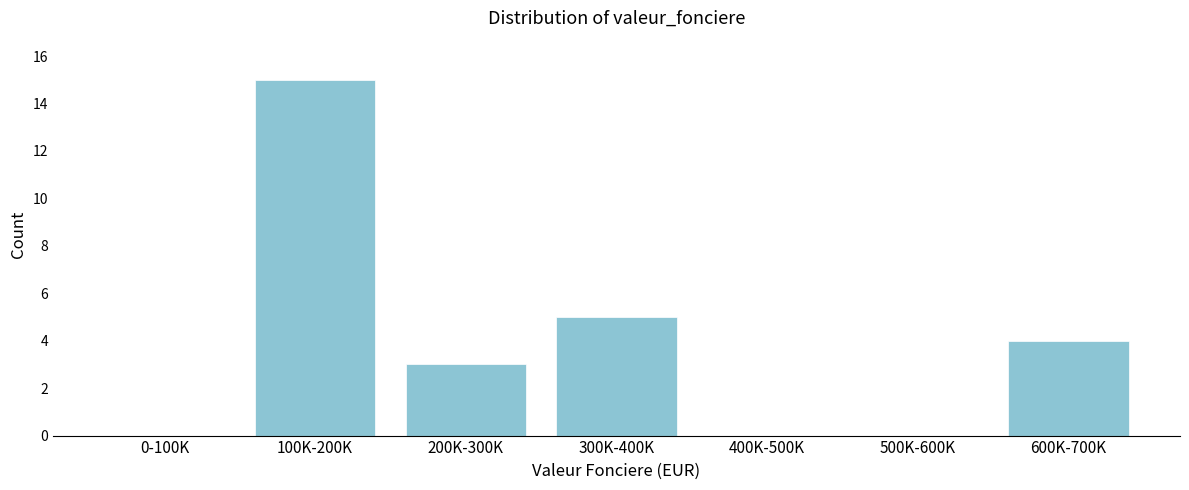

Reading left to right, transcribe all the data shown in this chart.

0-100K=0	100K-200K=15	200K-300K=3	300K-400K=5	400K-500K=0	500K-600K=0	600K-700K=4